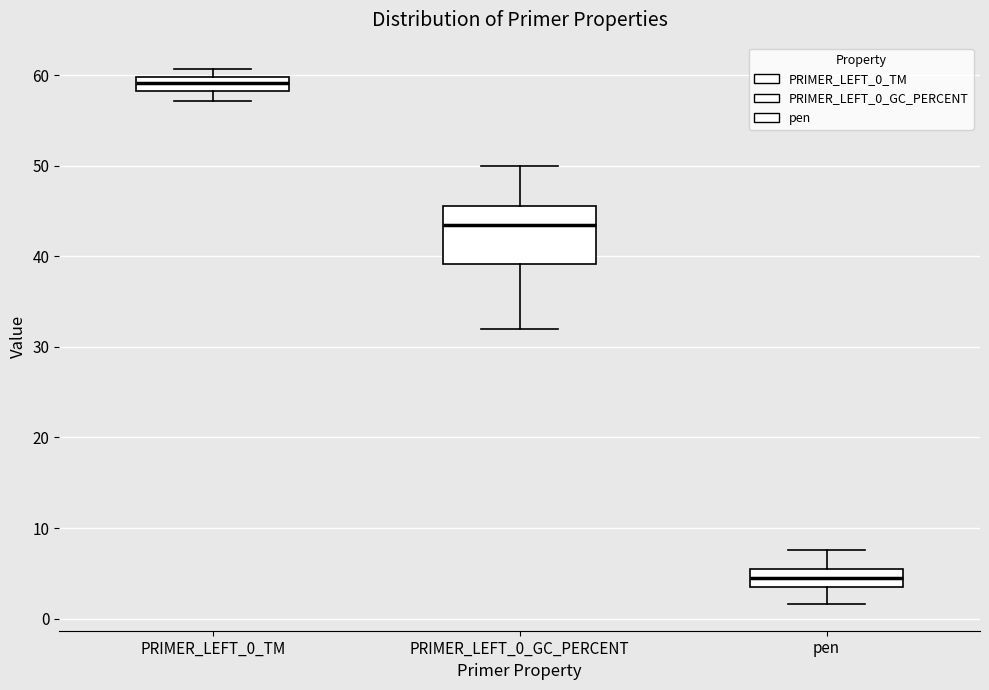

Where is the lower edge of the box for pen on the y-axis? The values are not printed on the chart, so give them approximately, as read against the axis.

4